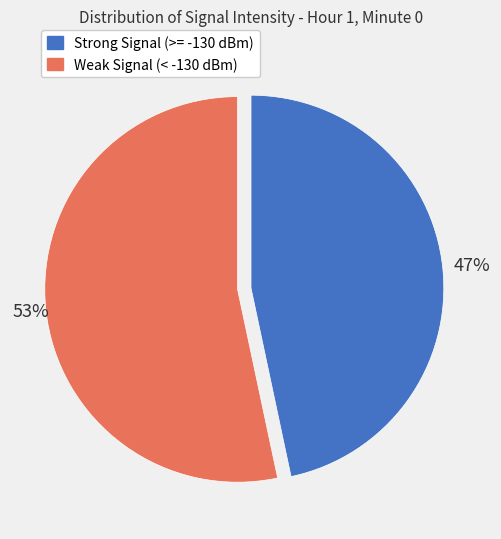

To the nearest percent, what is the average slice percentage?

50%